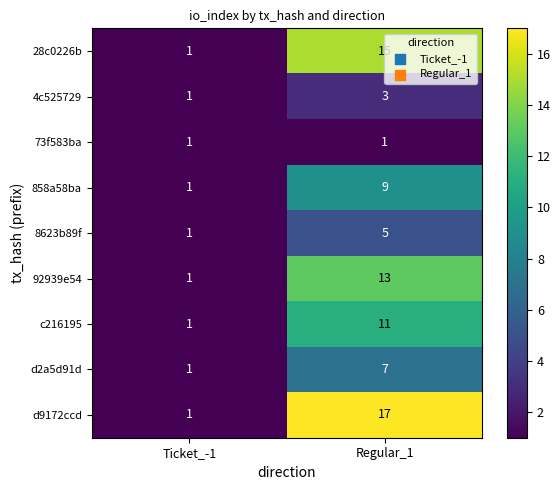

What is the difference between the d9172ccd values at Regular_1 and Ticket_-1?

16